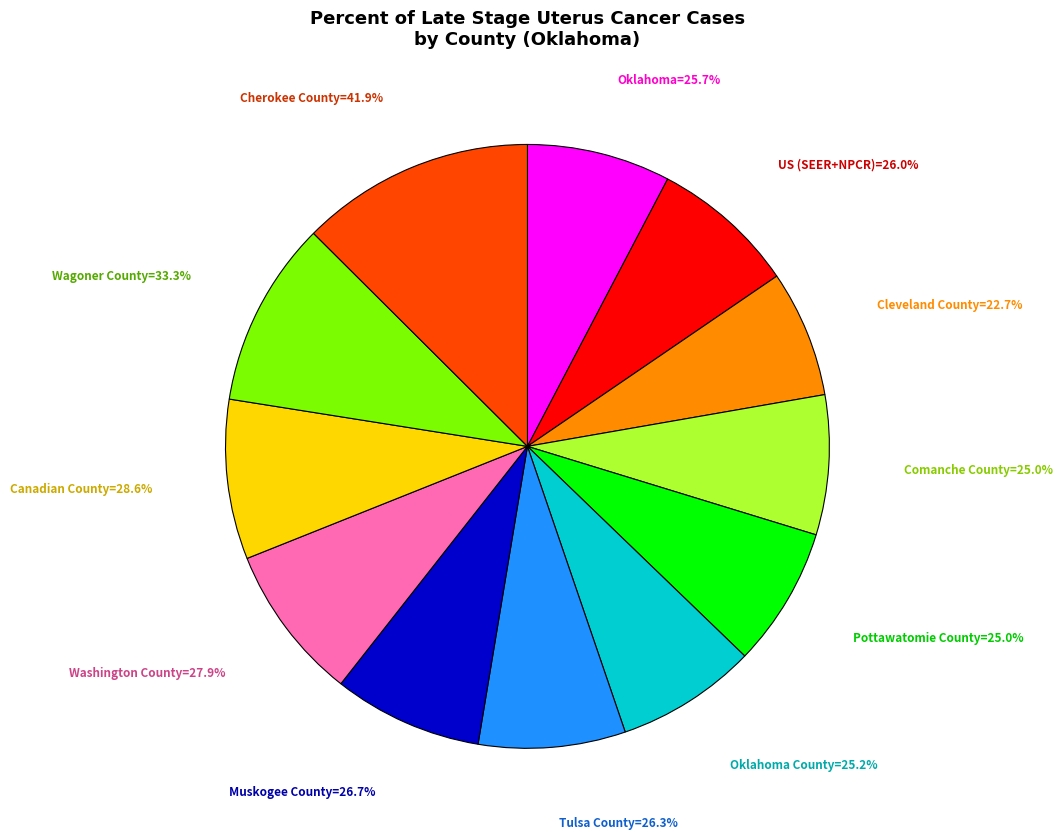

Combined, what portion of the pie is Washington County
27.9% and Muskogee County
26.7%?

16.3%